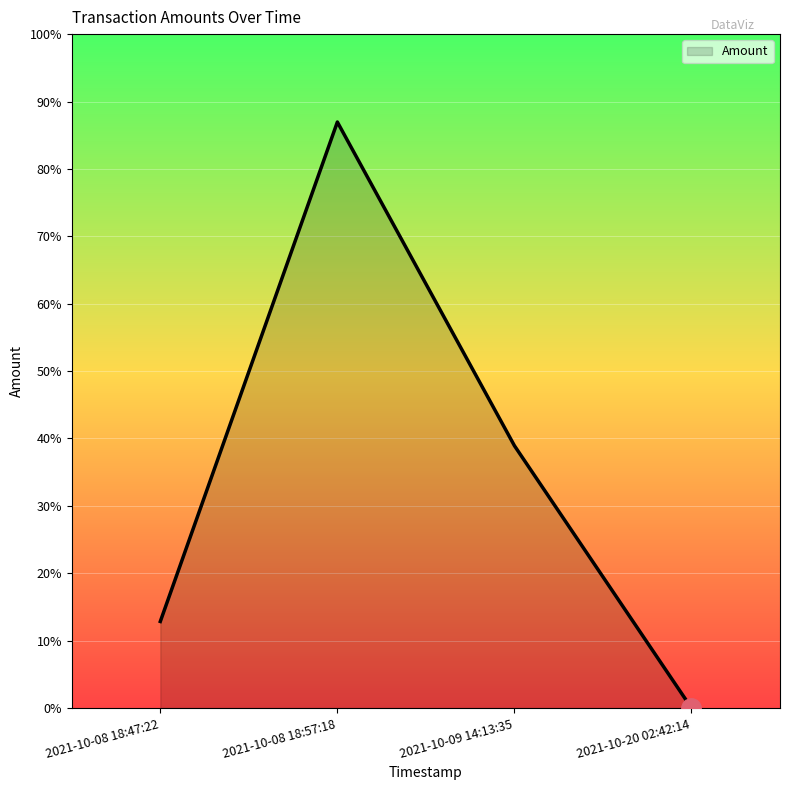

What is the ratio of the value at 2021-10-09 14:13:35 to the value at 2021-10-08 18:47:22?

3.0